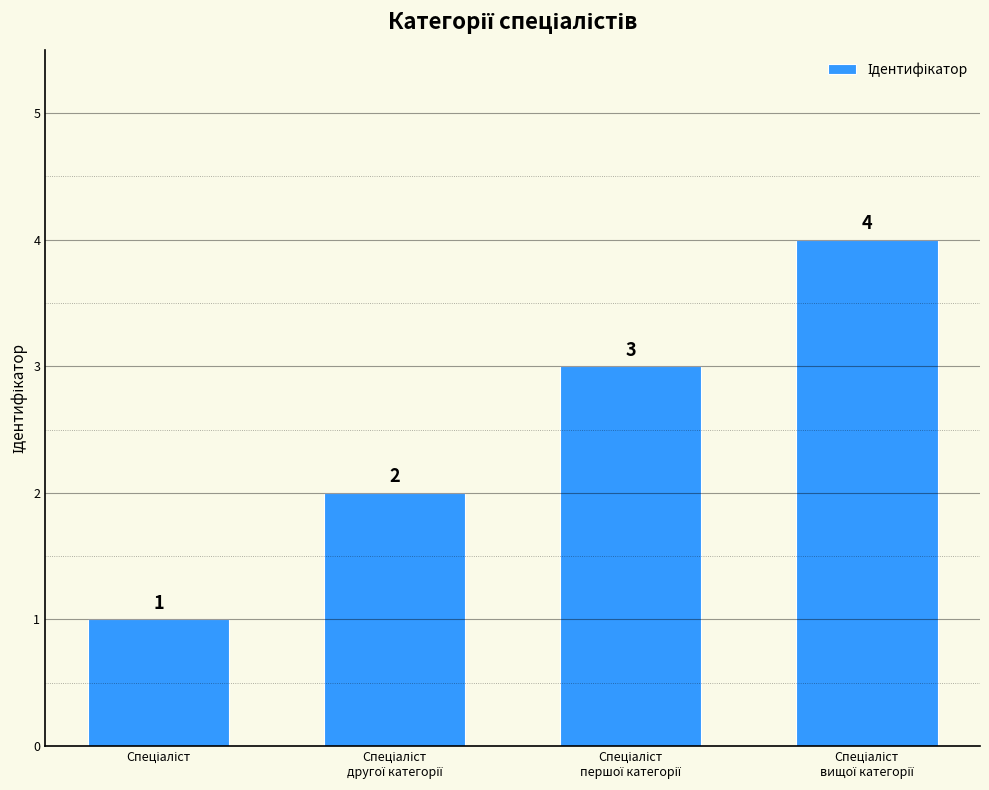

What is the greatest value displayed?

4